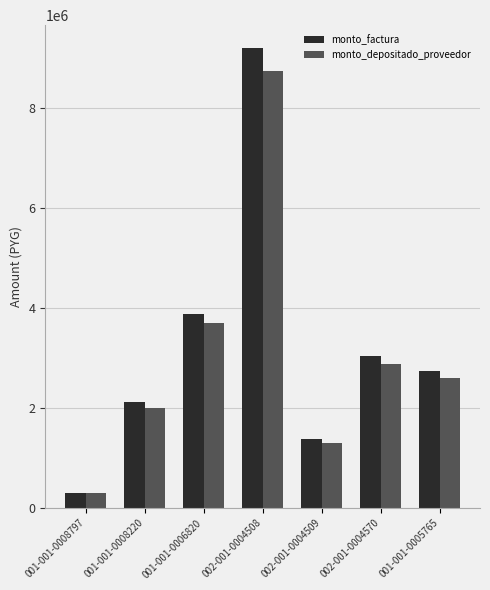

Is it true that monto_depositado_proveedor equals 1796015 at 002-001-0004570?

False